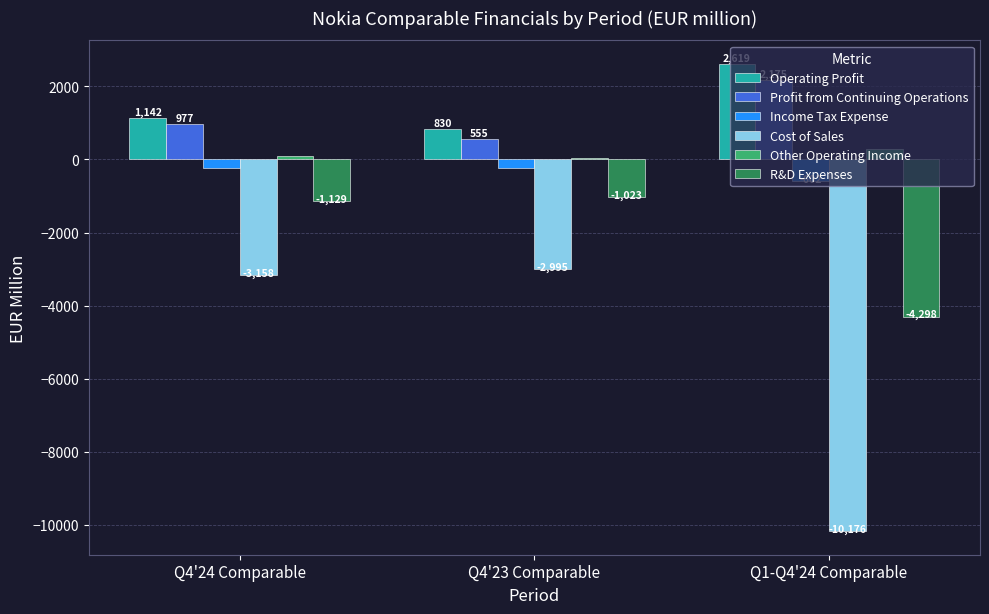

What is the difference between the Cost of Sales values at Q4'24 Comparable and Q1-Q4'24 Comparable?

7018